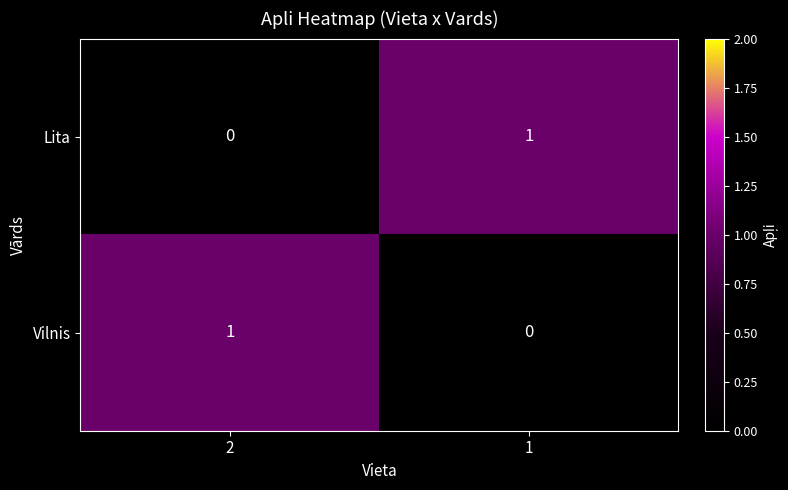

True or false: Vilnis has a value of 1 at 2.

True